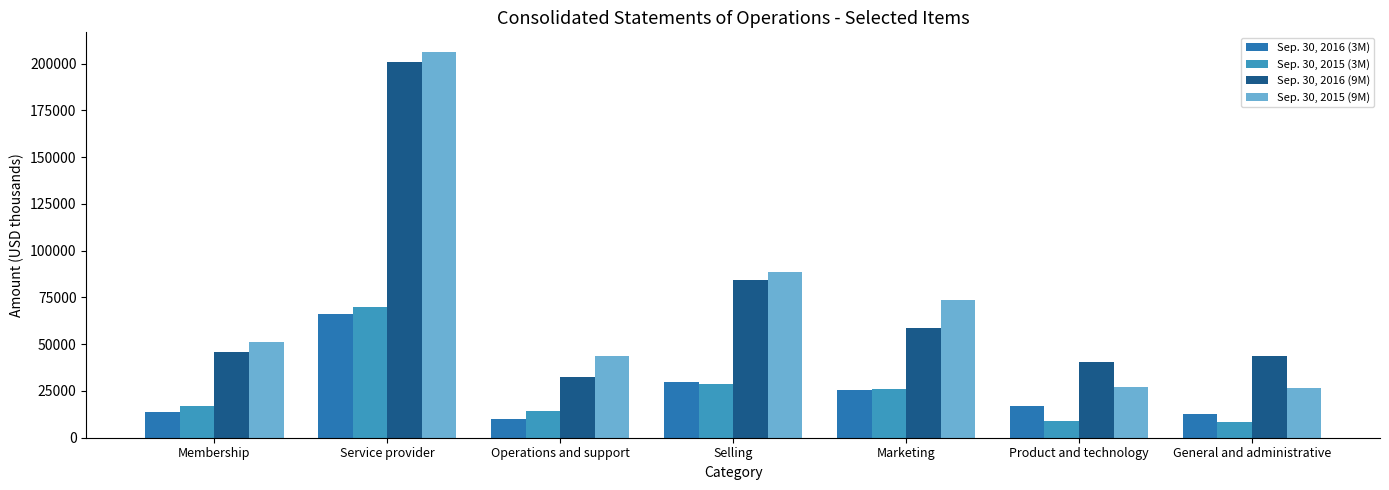

What is the difference between the maximum and minimum values in the Sep. 30, 2015 (3M) series?

61527